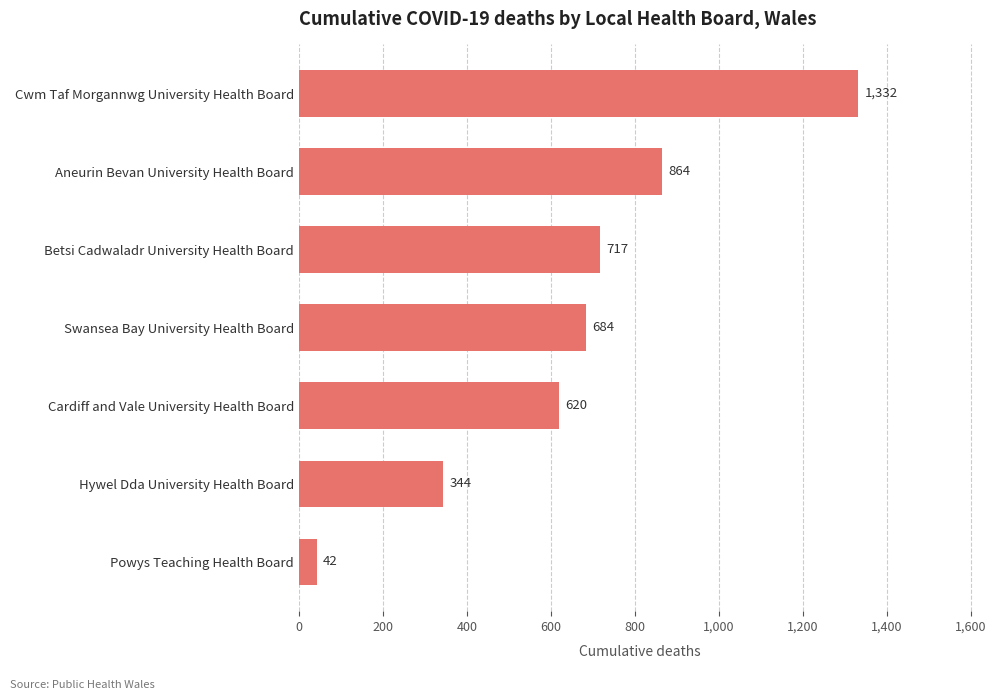

Rank the categories by value from lowest to highest.

Powys Teaching Health Board, Hywel Dda University Health Board, Cardiff and Vale University Health Board, Swansea Bay University Health Board, Betsi Cadwaladr University Health Board, Aneurin Bevan University Health Board, Cwm Taf Morgannwg University Health Board